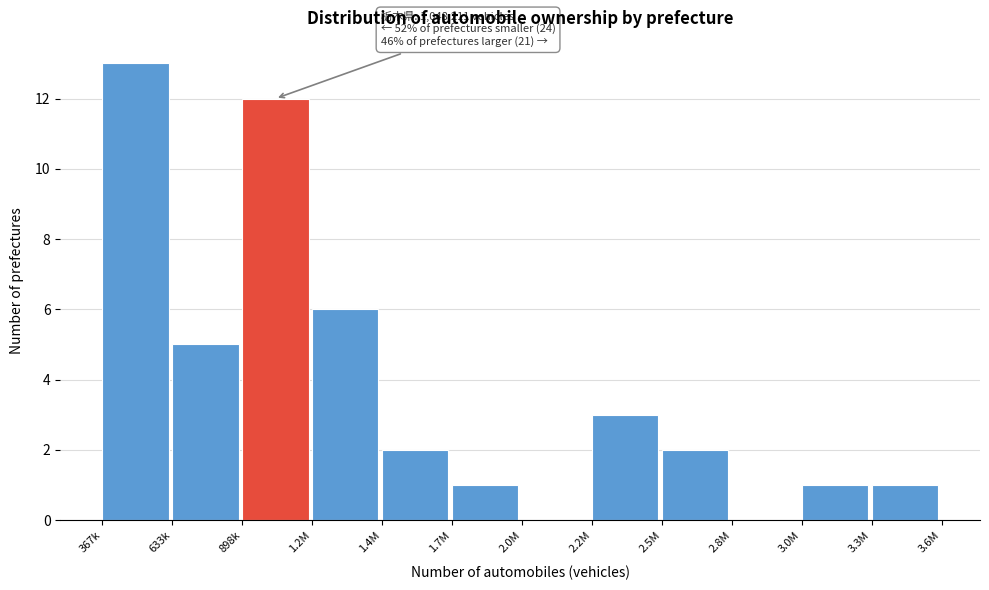

Reading left to right, list all the values displayed in this chart.

367k=13	633k=5	898k=12	1.2M=6	1.4M=2	1.7M=1	2.0M=0	2.2M=3	2.5M=2	2.8M=0	3.0M=1	3.3M=1